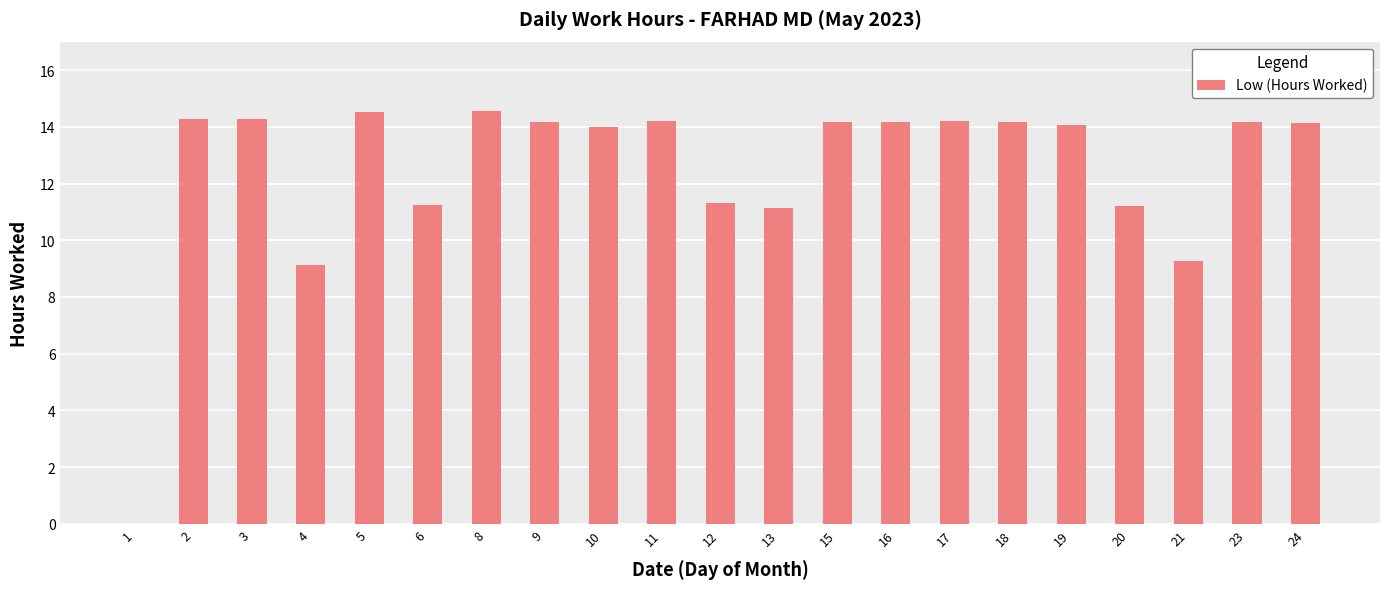

How many distinct data groups are displayed?

1